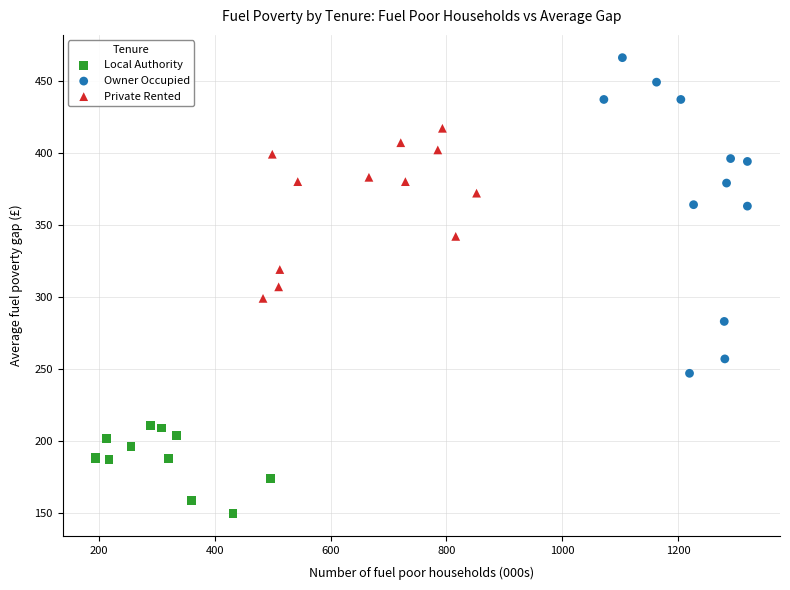

Which series reaches the minimum Y coordinate?

Local Authority